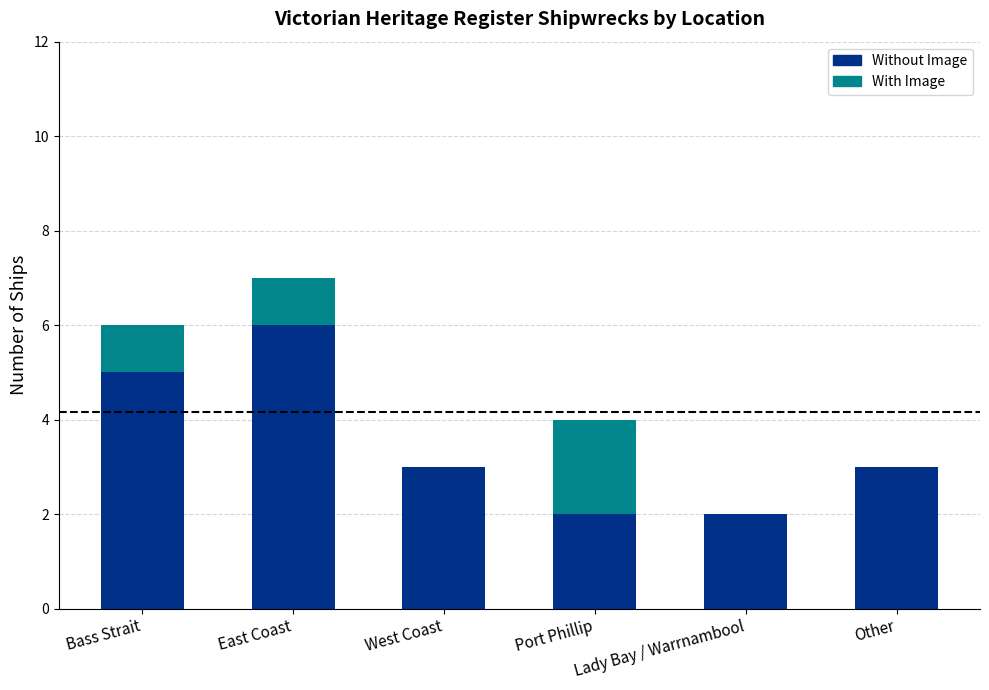

What is the highest value of the Without Image series?

6